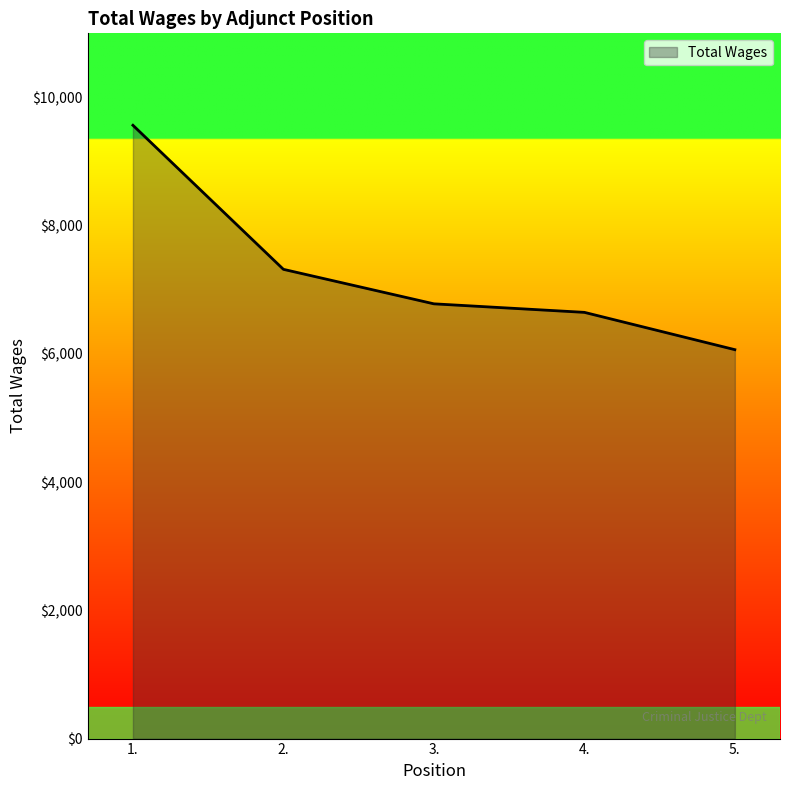

The chart shows a value of 9566 at 1.. True or false?

True